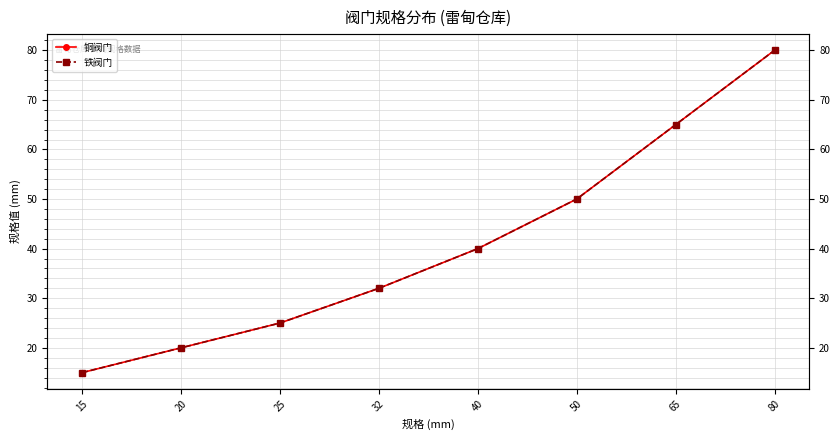

What is the greatest value displayed?

80